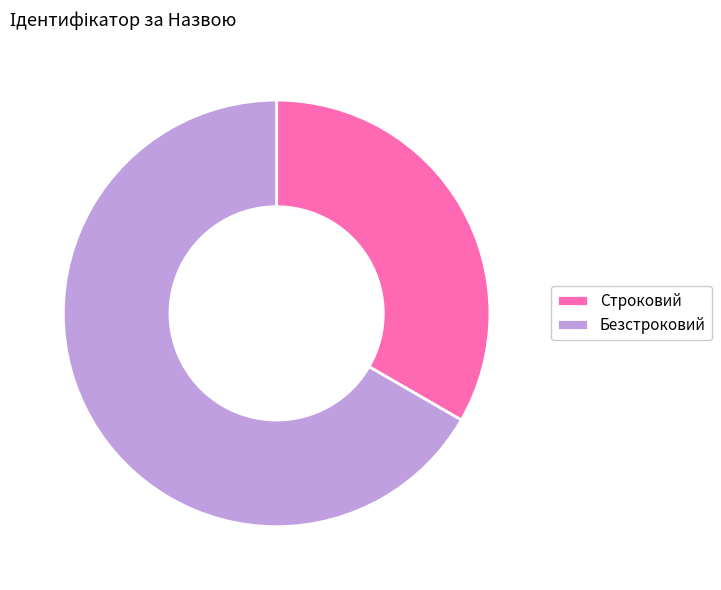

Is it true that Безстроковий is 67% of the pie?

True